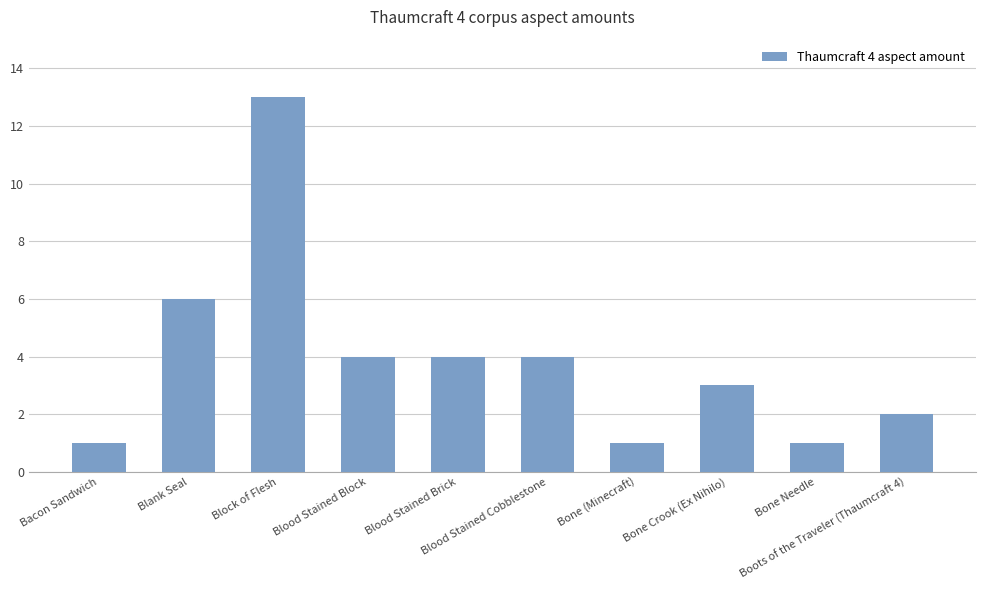

At which label does the data first exceed 4?

Blank Seal